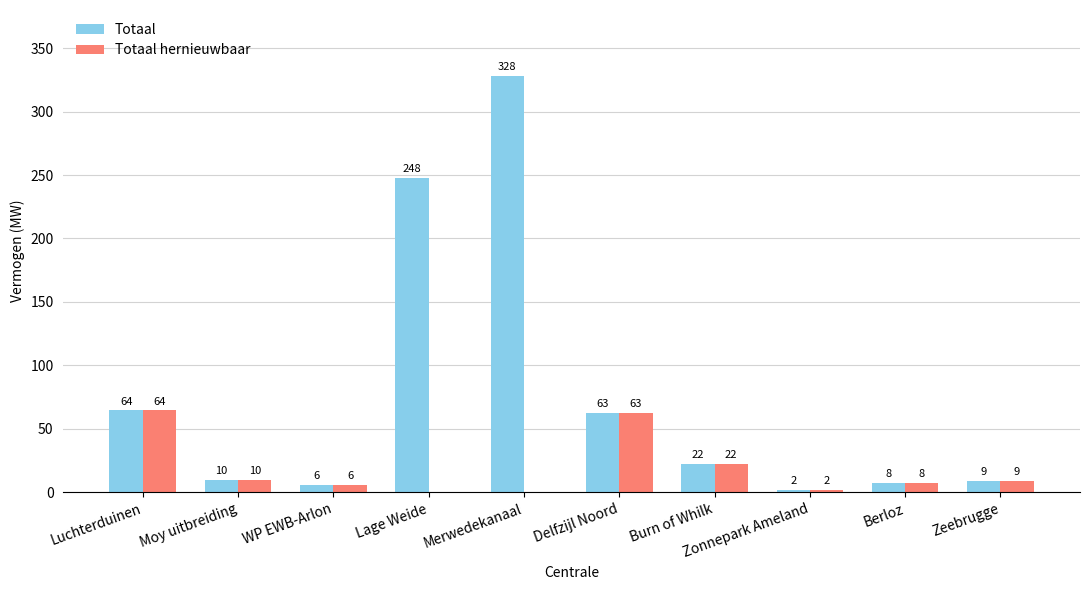

At which category is the sum across all series the highest?

Merwedekanaal